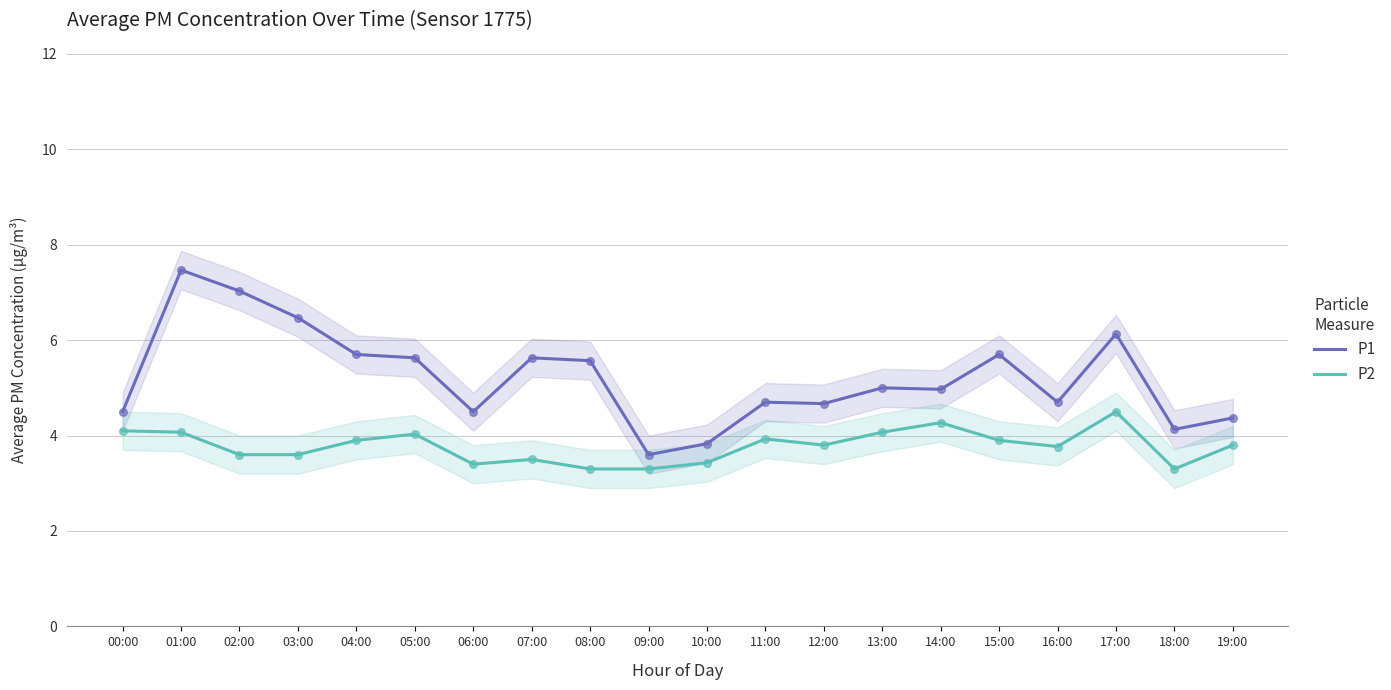

At how many categories does at least one series exceed 6?

4